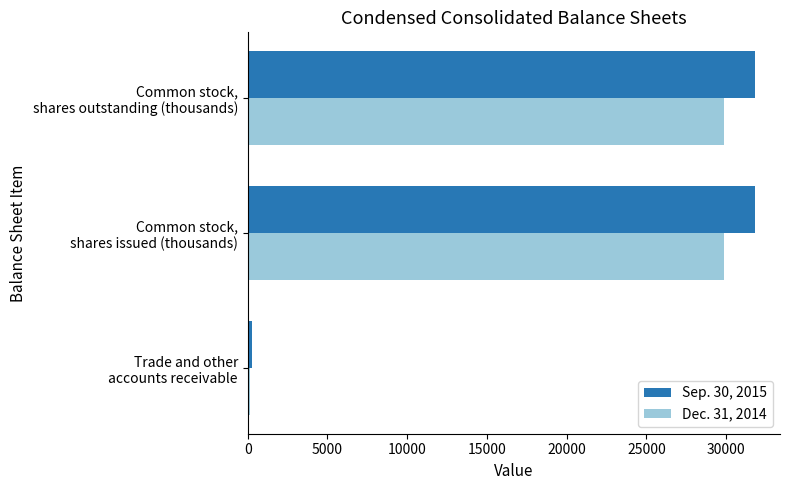

What is the maximum value shown in the chart?

31792